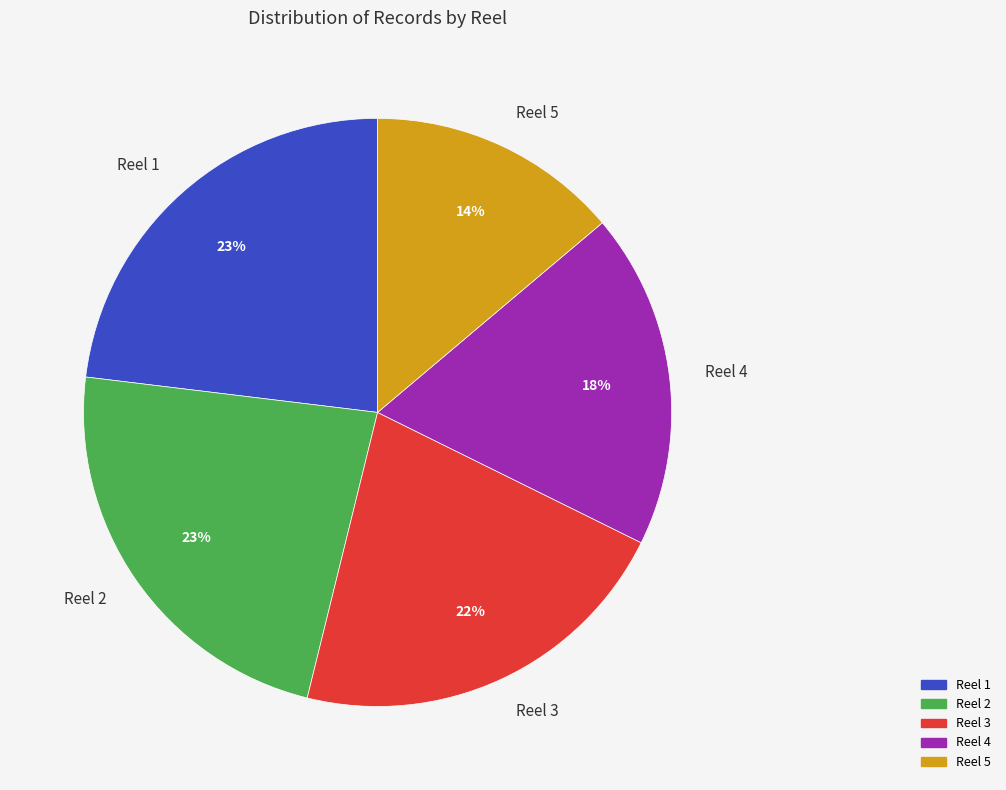

What percentage is the Reel 5 slice, to the nearest percent?

14%